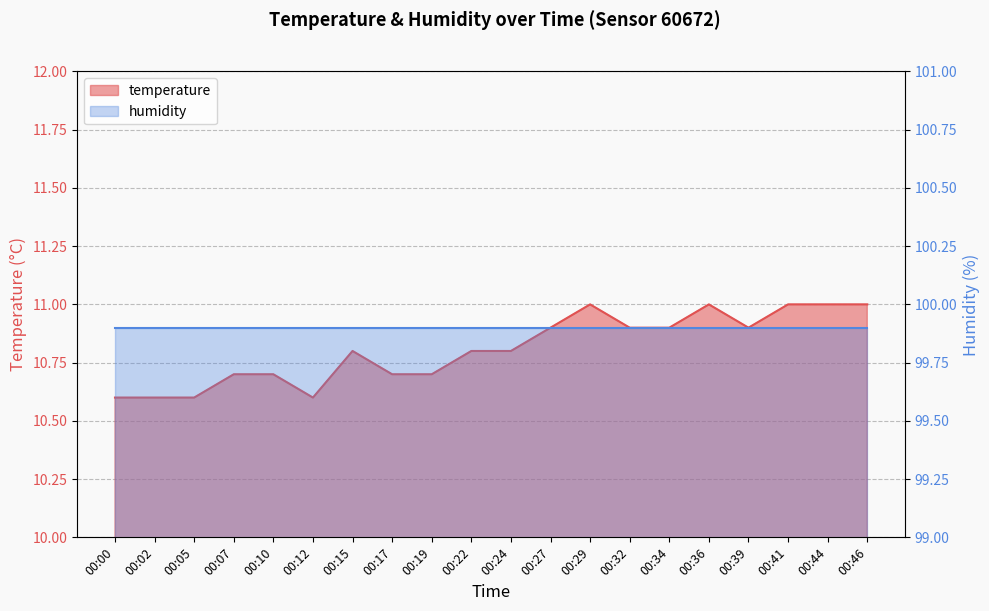

Which has a higher value, 00:39 or 00:36?

00:36